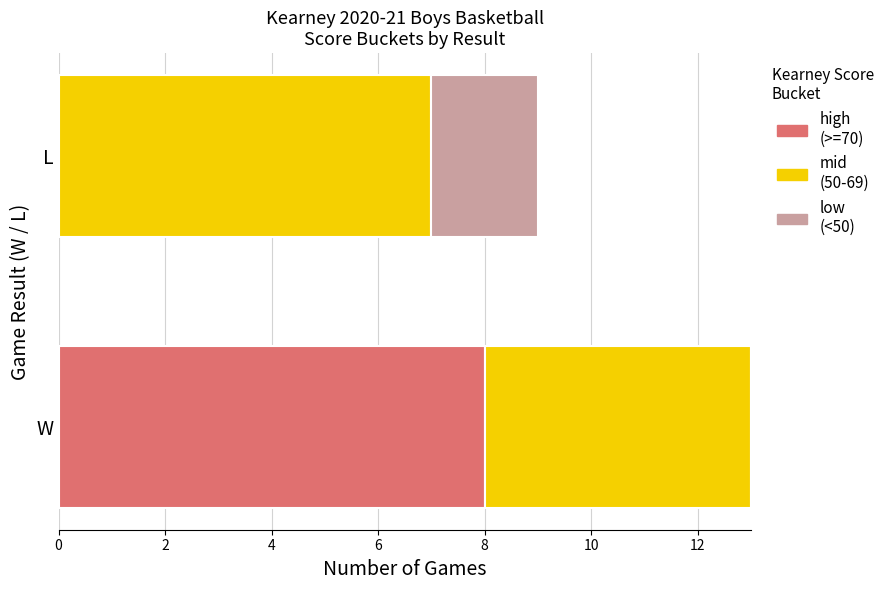

What is the total value across all series at L?

9